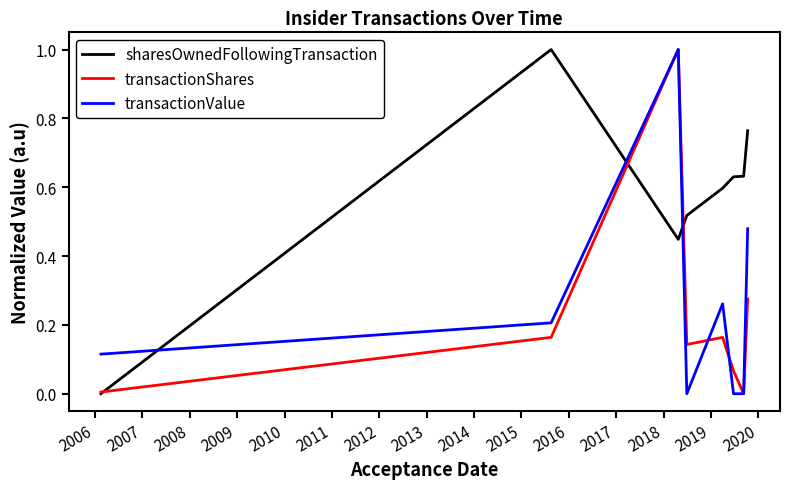

What is the maximum value shown in the chart?

1.0